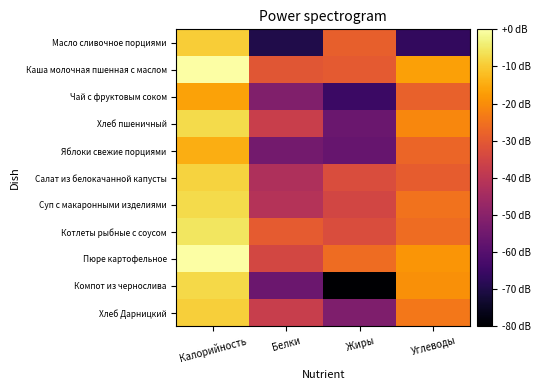

Which has a higher value, Калорийность or Жиры?

Калорийность